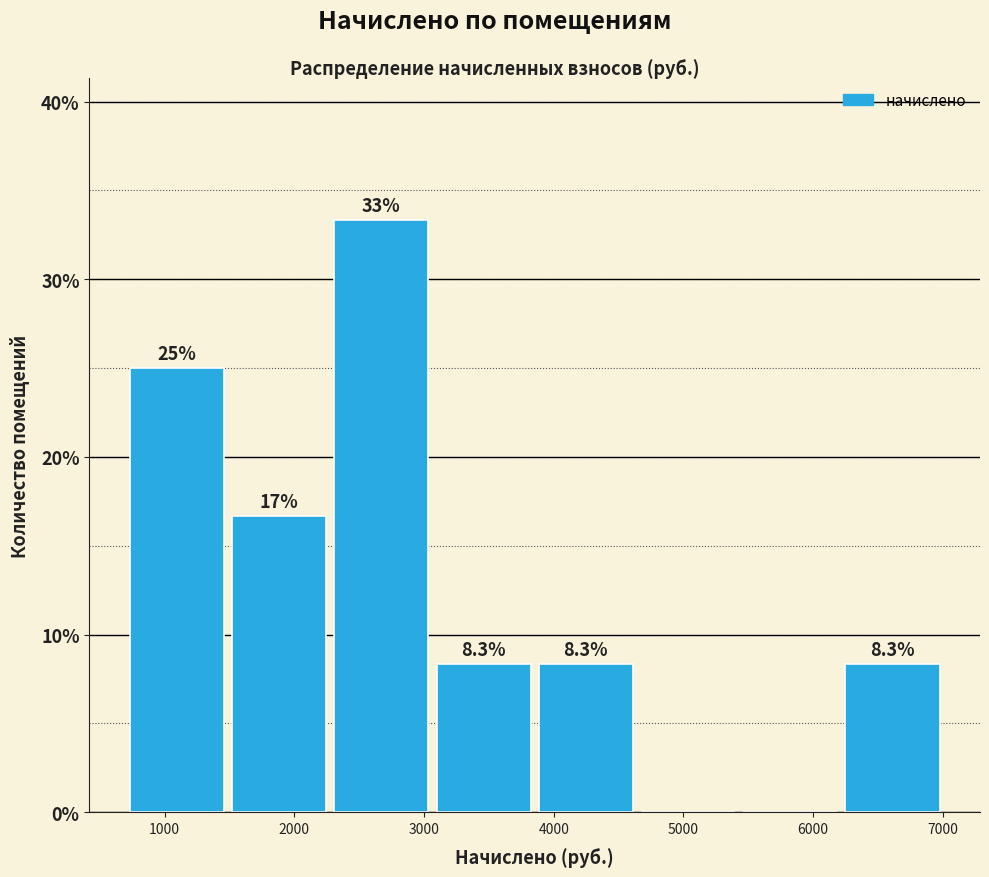

Which range on the x-axis has the tallest bar?

2300 to 3100